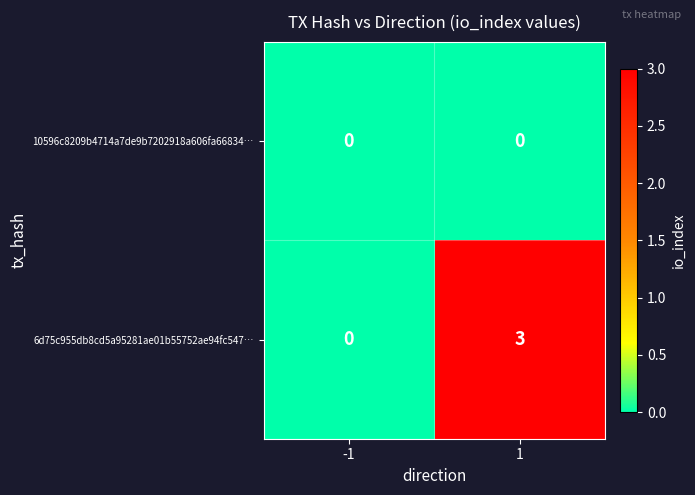

Reading left to right, extract all data points from this chart.

10596c8209b4714a7de9b7202918a606fa66834…: 0	0
6d75c955db8cd5a95281ae01b55752ae94fc547…: 0	3